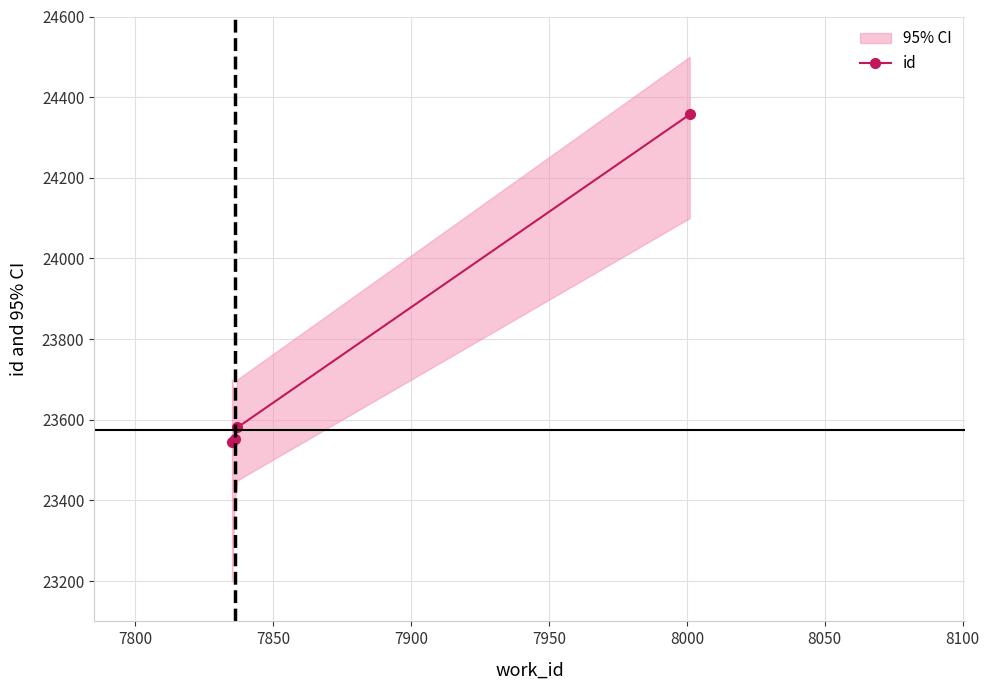

True or false: id has more than 2 interior local peaks.

False